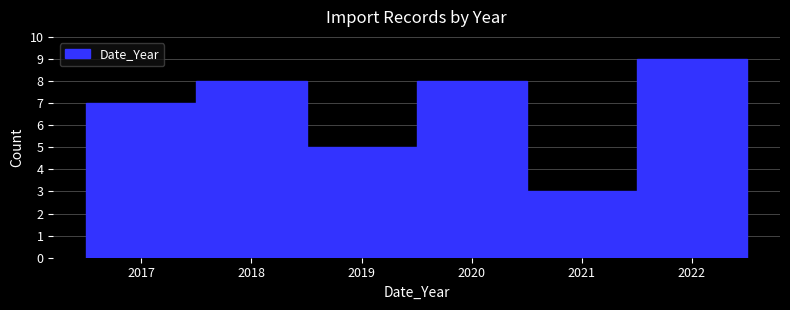

Reading left to right, list every bar in this chart as the range it spans on the x-axis followed by its height. The values are not printed on the chart, so give them approximately, as read against the axis.

2016.5 to 2017.5: 7
2017.5 to 2018.5: 8
2018.5 to 2019.5: 5
2019.5 to 2020.5: 8
2020.5 to 2021.5: 3
2021.5 to 2022.5: 9